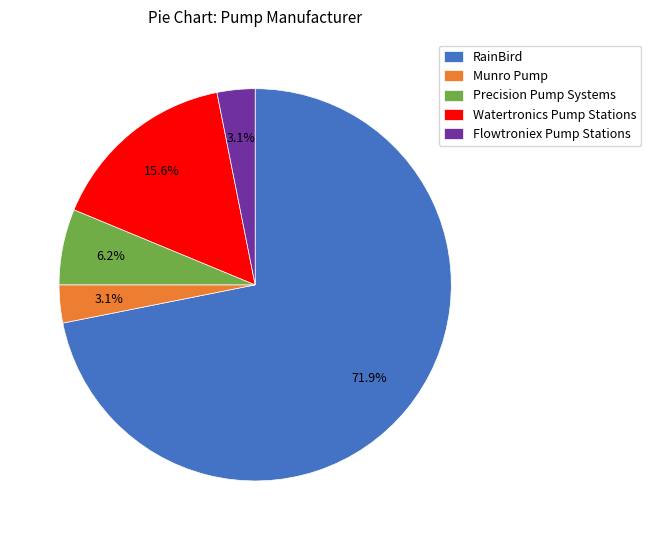

Is it true that RainBird is 86% of the pie?

False